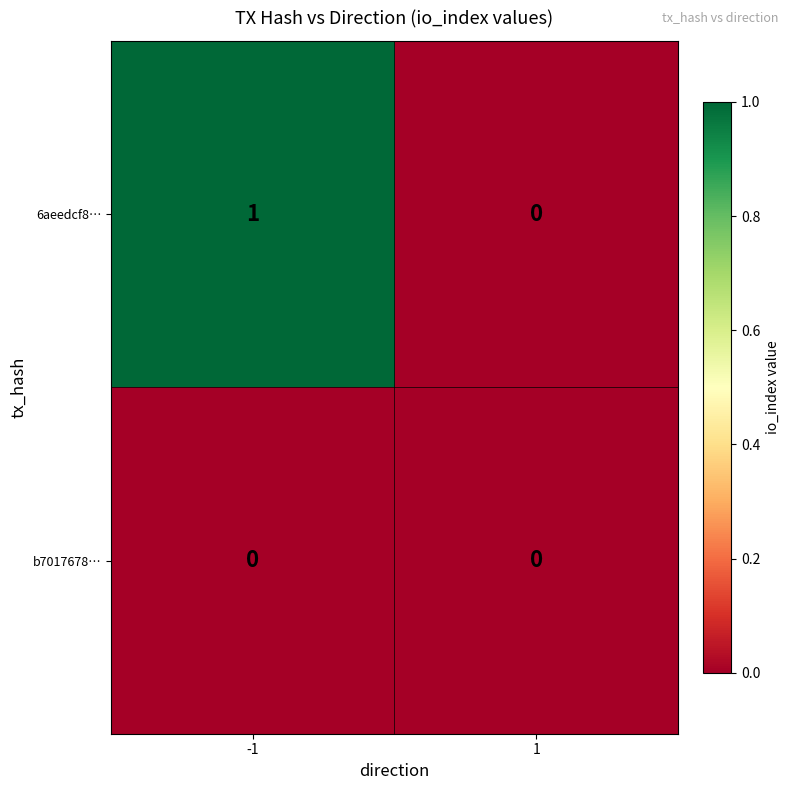

The 6aeedcf8… series shows 0 at 1. True or false?

True